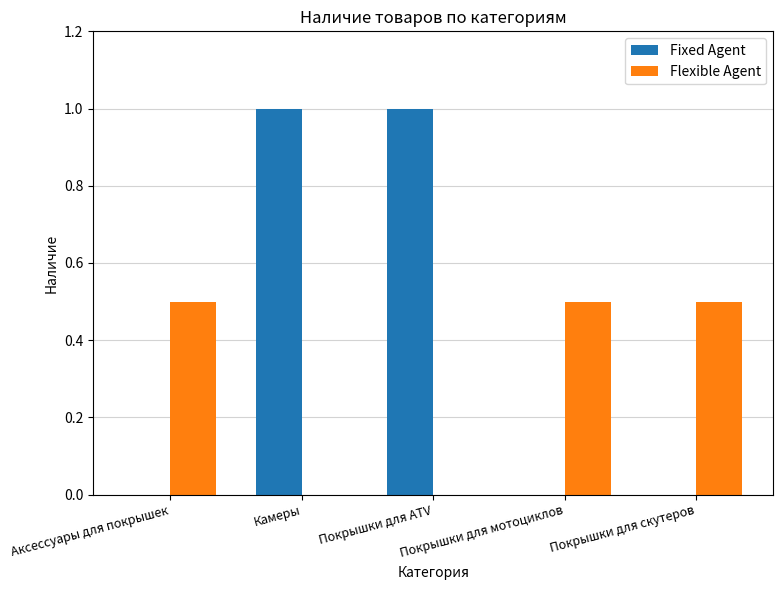

True or false: Flexible Agent has a value of 0.8 at Аксессуары для покрышек.

False